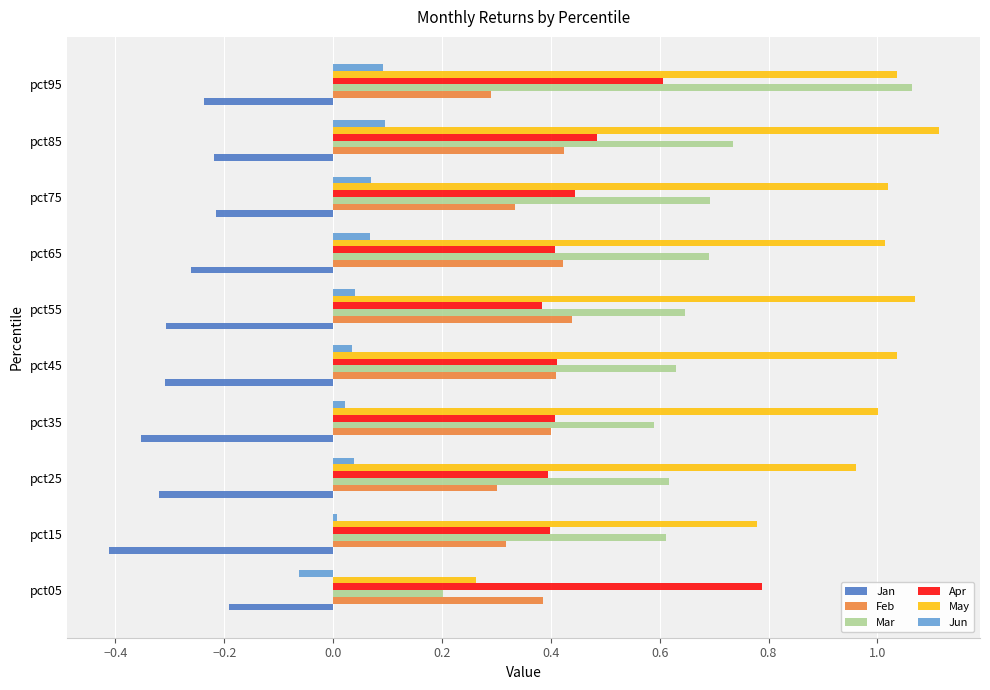

Is the value of Jun at pct25 greater than the value of May at pct45?

No